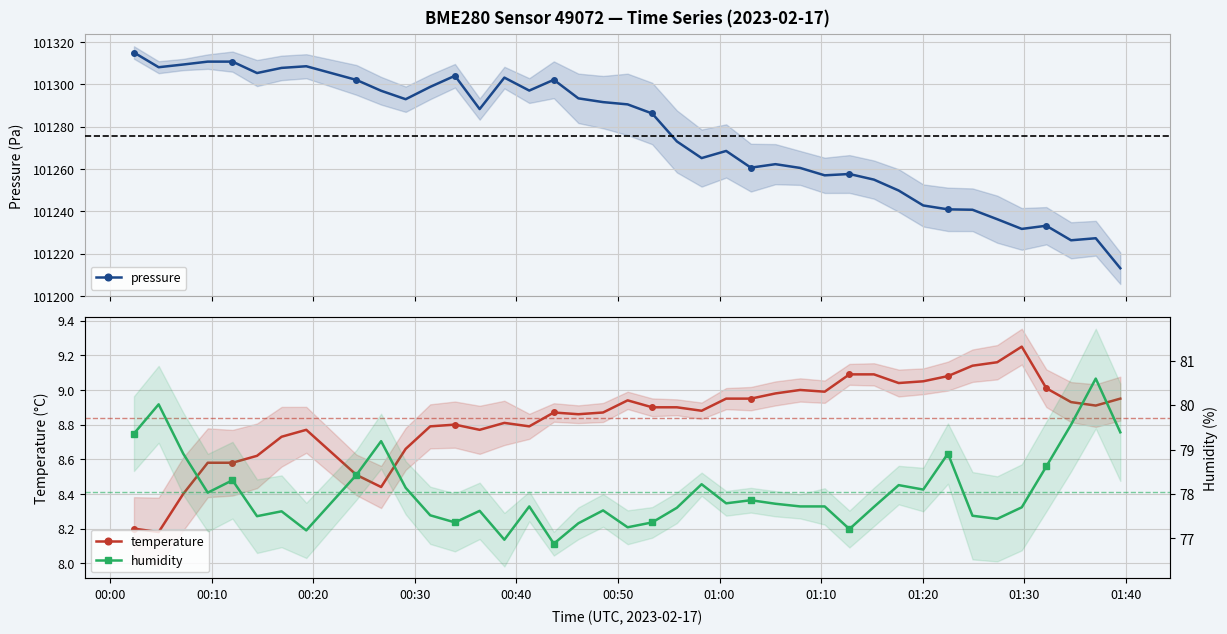

What is the maximum value for pressure?

101315.1